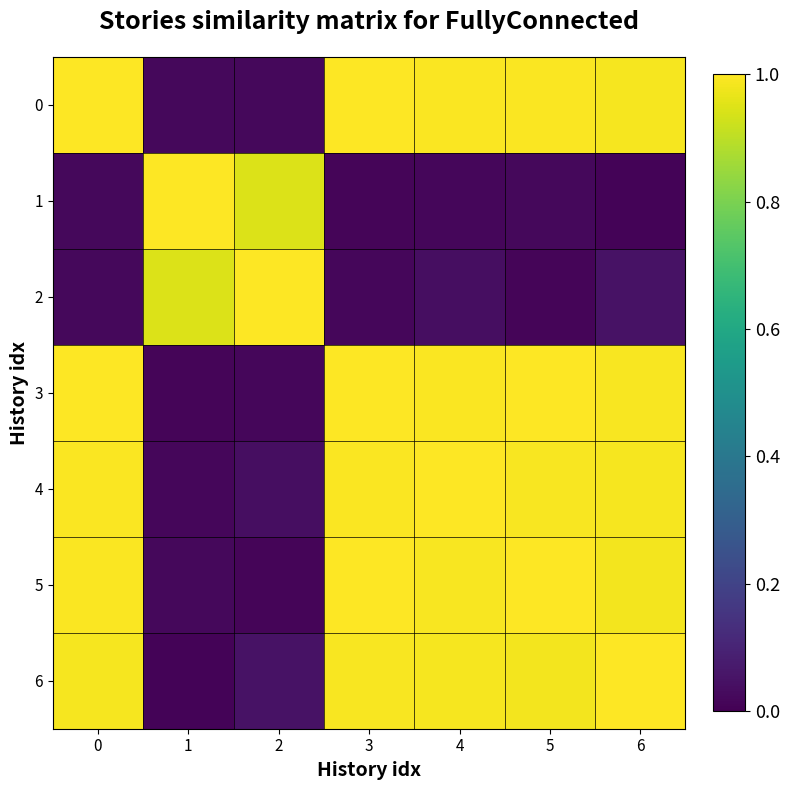

Reading right to left, list all the values displayed in this chart.

0: 6=1.0	5=1.0	4=1.0	3=1.0	2=0.0	1=0.0	0=1.0
1: 6=0.0	5=0.0	4=0.0	3=0.0	2=0.9	1=1.0	0=0.0
2: 6=0.0	5=0.0	4=0.0	3=0.0	2=1.0	1=0.9	0=0.0
3: 6=1.0	5=1.0	4=1.0	3=1.0	2=0.0	1=0.0	0=1.0
4: 6=1.0	5=1.0	4=1.0	3=1.0	2=0.0	1=0.0	0=1.0
5: 6=1.0	5=1.0	4=1.0	3=1.0	2=0.0	1=0.0	0=1.0
6: 6=1.0	5=1.0	4=1.0	3=1.0	2=0.0	1=0.0	0=1.0